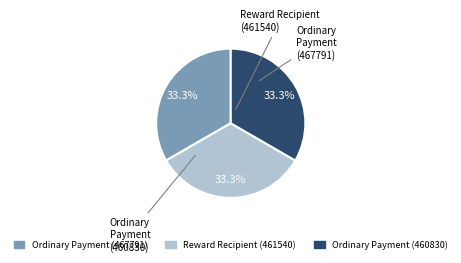

Is there a majority slice in this chart?

No